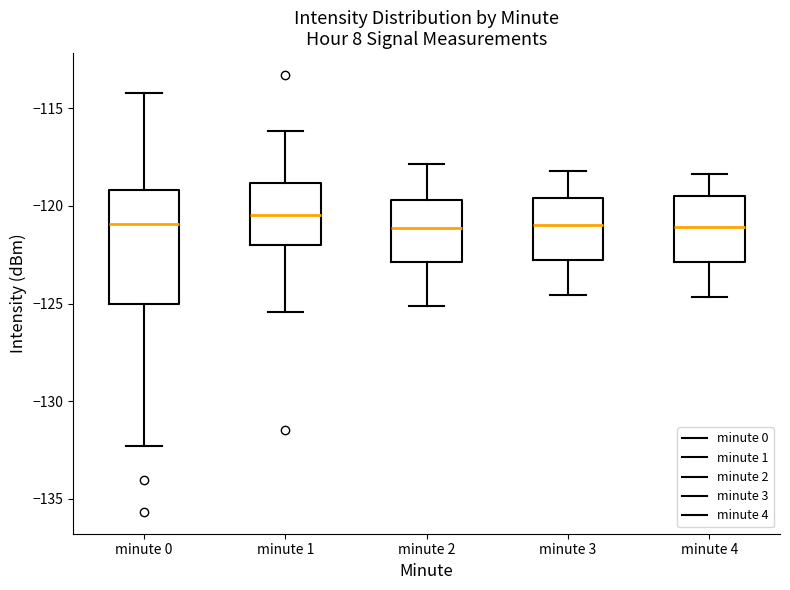

Reading left to right, transcribe this box plot: for each box, give where its median line is, the range the box spans, and where its two whiskers end, as read against the y-axis. The values are not printed on the chart, so give them approximately, as read against the axis.

minute 0: median -121.0, box -125.0 to -119.0, whiskers -132.5 to -114.0
minute 1: median -120.5, box -122.0 to -119.0, whiskers -125.5 to -116.0
minute 2: median -121.0, box -123.0 to -119.5, whiskers -125.0 to -118.0
minute 3: median -121.0, box -123.0 to -119.5, whiskers -124.5 to -118.0
minute 4: median -121.0, box -123.0 to -119.5, whiskers -124.5 to -118.5